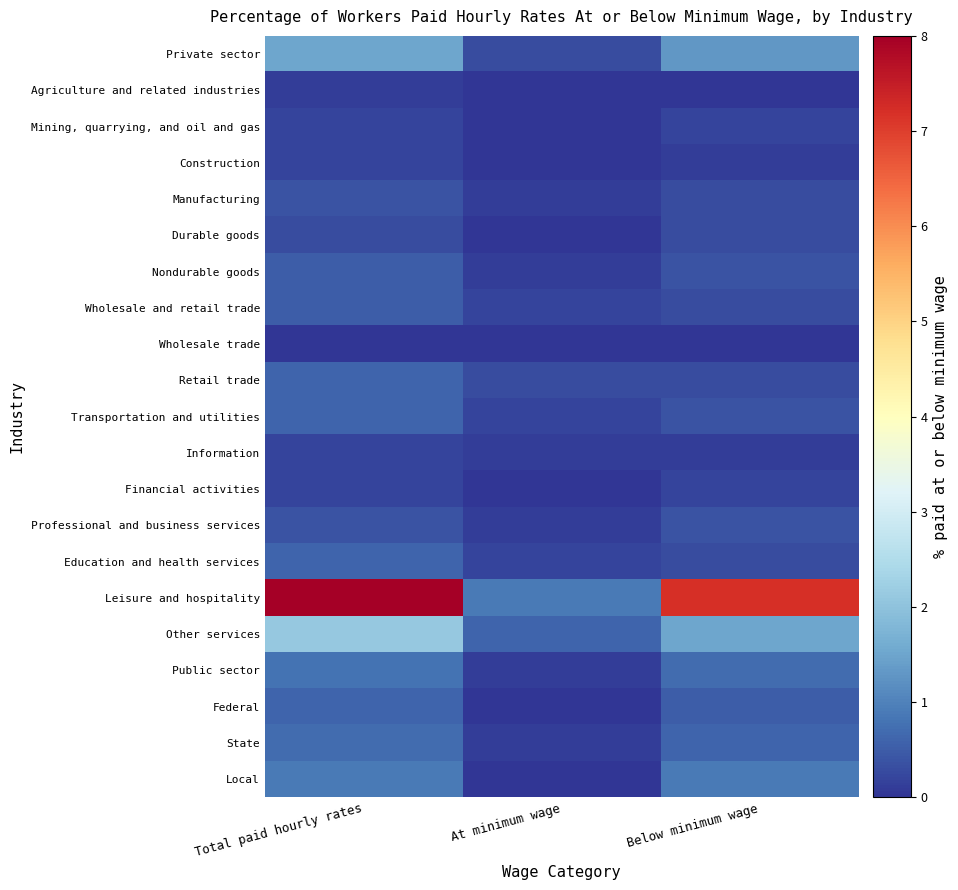

Which series changed the most between Total paid hourly rates and At minimum wage?

Leisure and hospitality